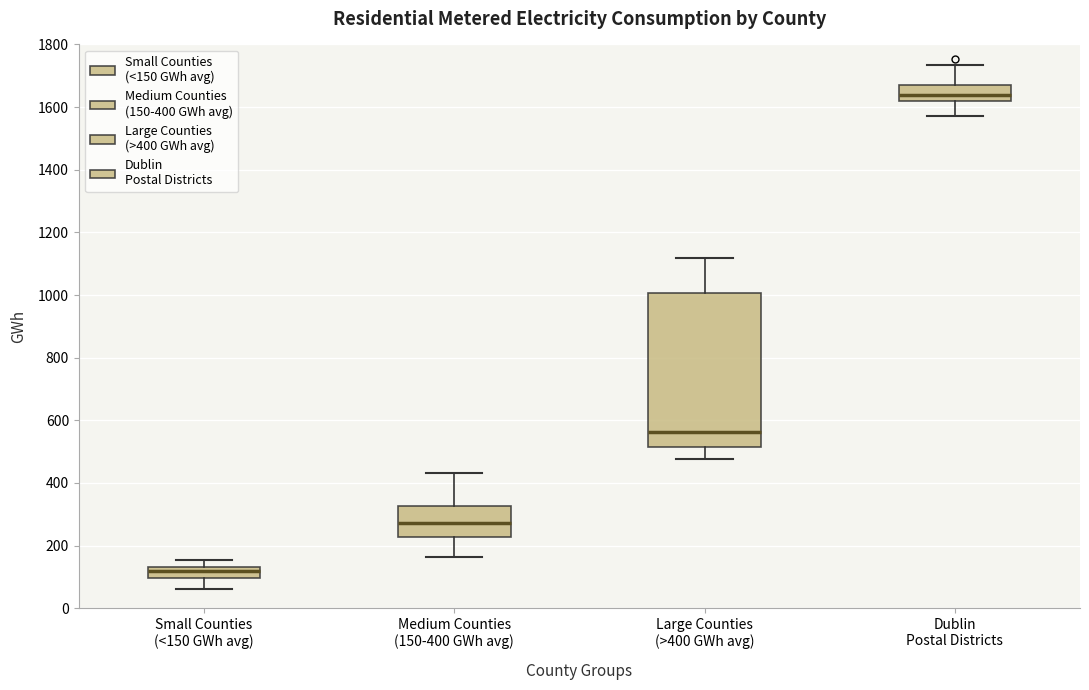

Which box's median line is the lowest?

Small Counties (<150 GWh avg)